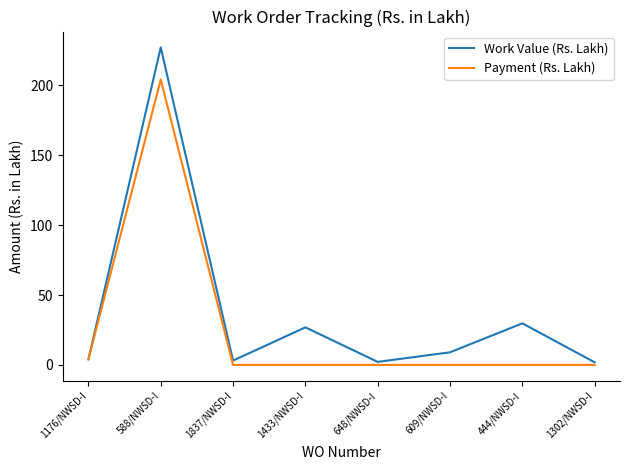

What is the sum of all Payment (Rs. Lakh) values?

208.1